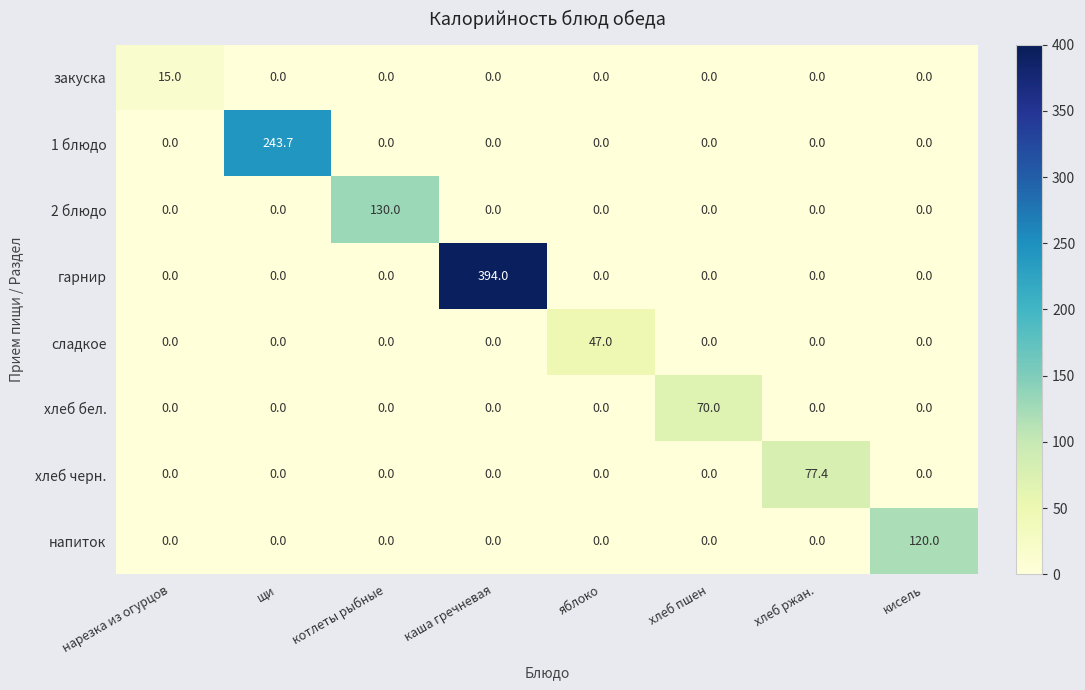

Which category has the highest value in the сладкое series?

яблоко